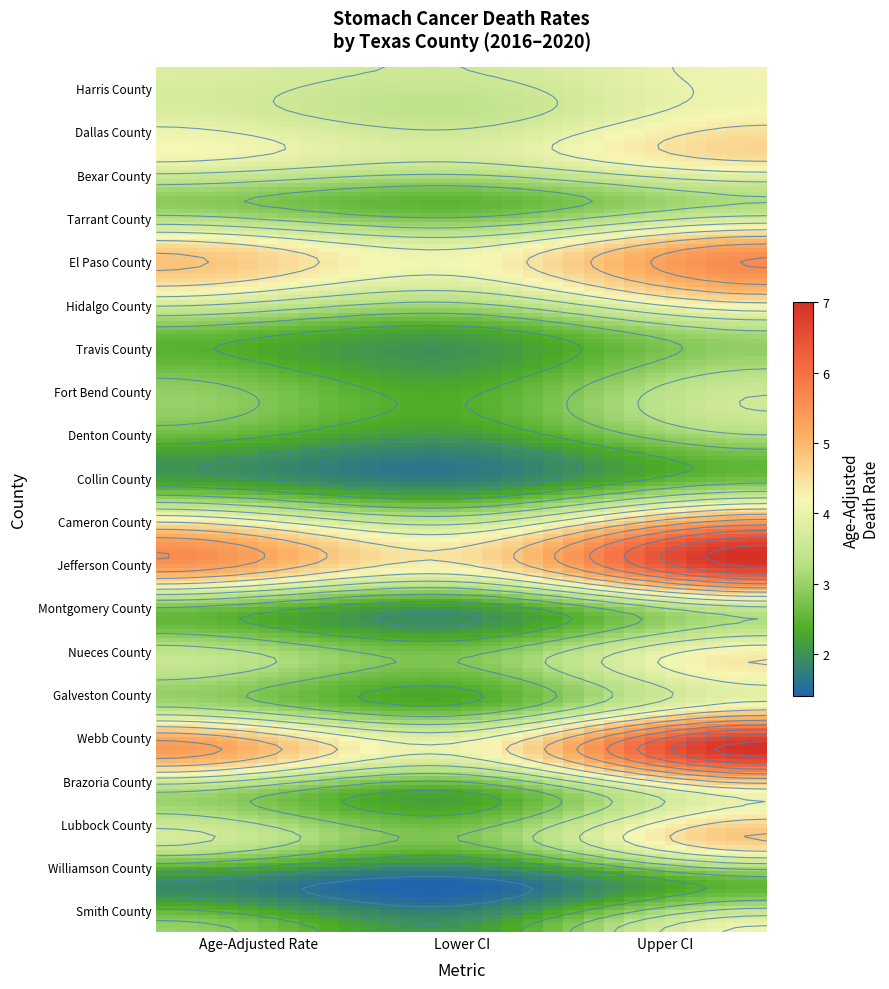

Reading left to right, what are all the values shown in this chart?

Harris County: 3.8	3.6	4.1
Dallas County: 3.8	3.4	4.2
Bexar County: 4.1	3.7	4.5
Tarrant County: 2.9	2.5	3.2
El Paso County: 4.7	4.0	5.4
Hidalgo County: 4.1	3.5	4.8
Travis County: 2.5	2.1	3.0
Fort Bend County: 2.9	2.3	3.5
Denton County: 2.7	2.2	3.3
Collin County: 2.1	1.7	2.6
Cameron County: 4.4	3.5	5.4
Jefferson County: 5.4	4.3	6.8
Montgomery County: 2.6	2.0	3.3
Nueces County: 3.5	2.8	4.4
Galveston County: 3.1	2.4	4.1
Webb County: 5.4	4.1	7.0
Brazoria County: 3.1	2.3	4.1
Lubbock County: 3.7	2.8	4.8
Williamson County: 1.9	1.4	2.5
Smith County: 3.0	2.1	4.1